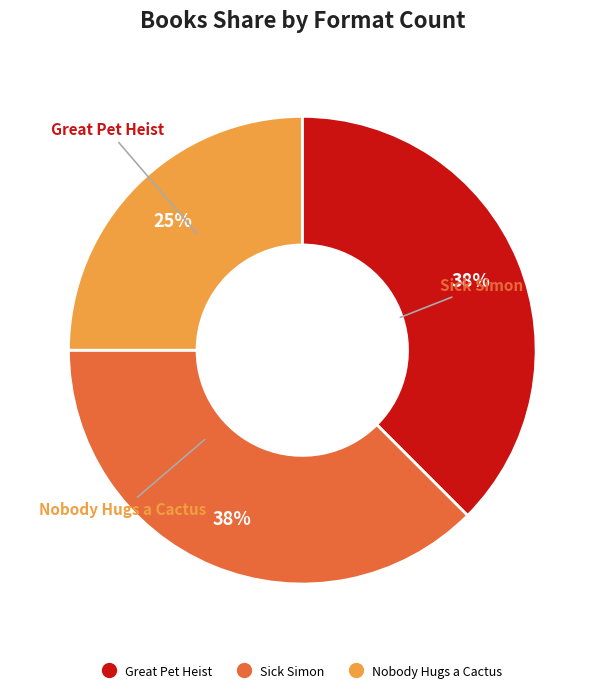

Do Sick Simon and Nobody Hugs a Cactus together represent more than half of the pie?

Yes